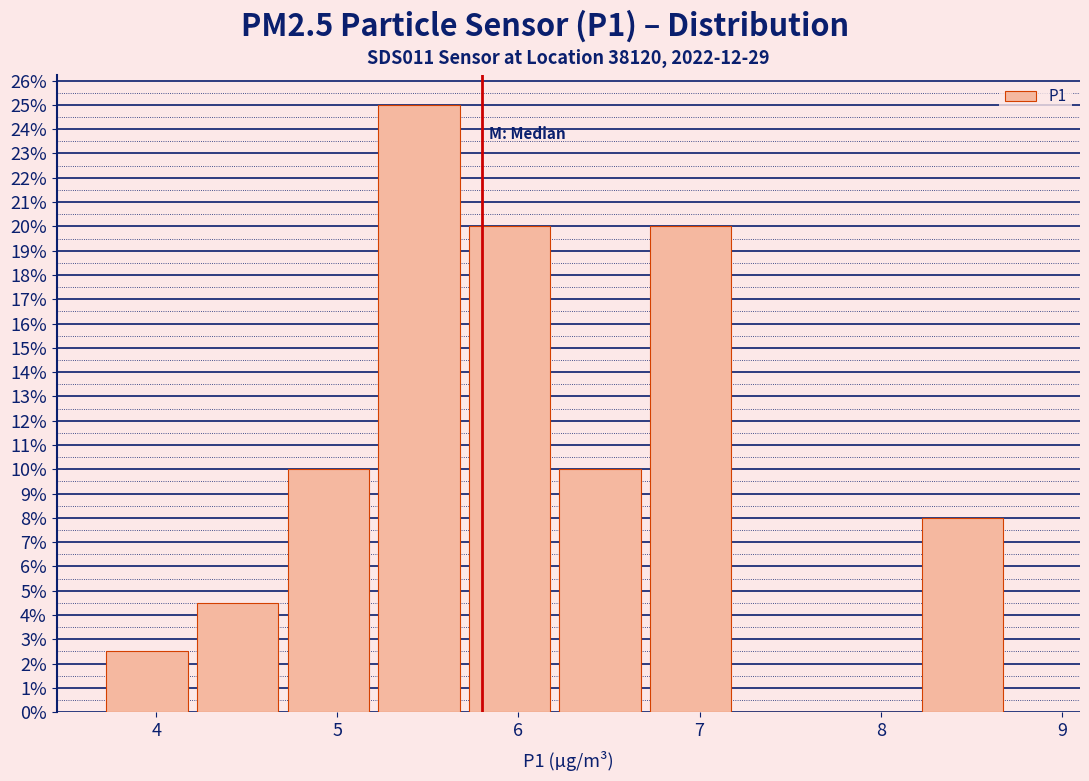

Which range on the x-axis has the tallest bar?

5.2 to 5.7